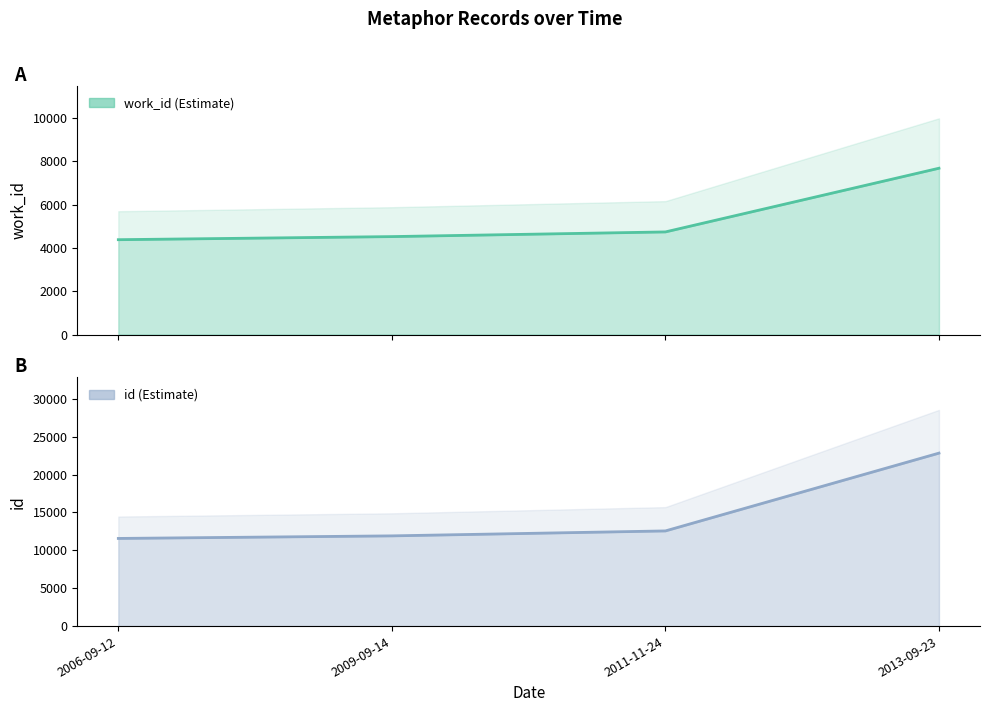

Which series changed the most between 2006-09-12 and 2011-11-24?

id